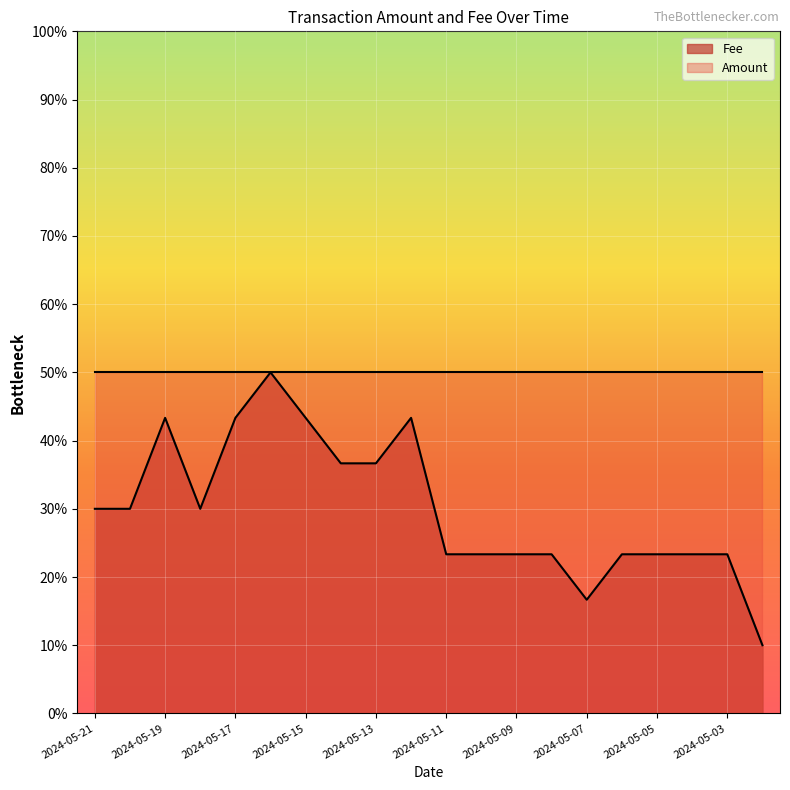

What are all the series names shown in the legend?

Fee, Amount